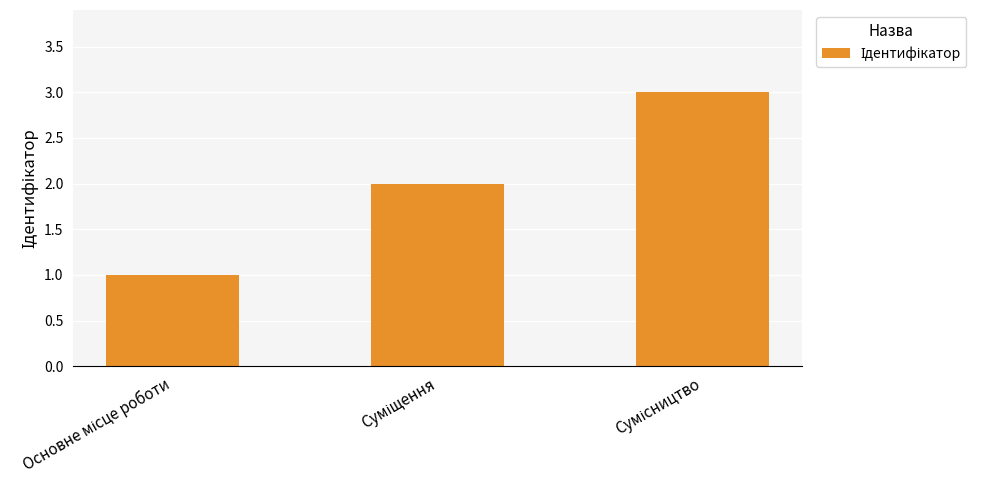

What is the maximum value shown in the chart?

3